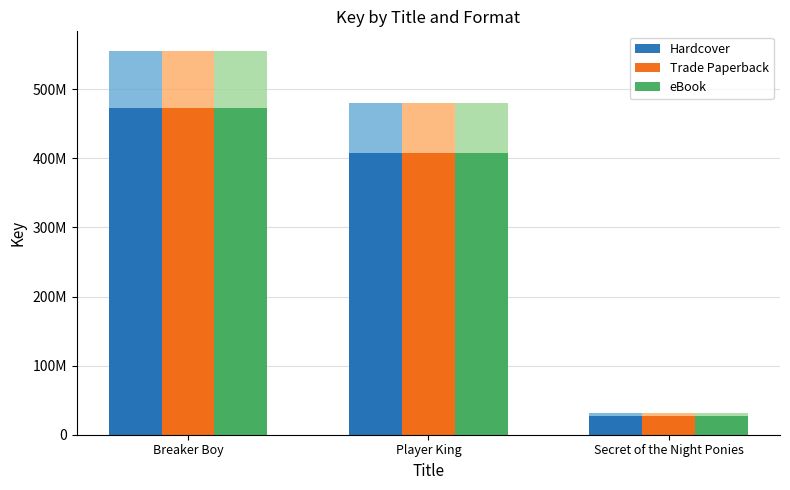

What is the difference between the Trade Paperback values at Breaker Boy and Player King?

64404193.2